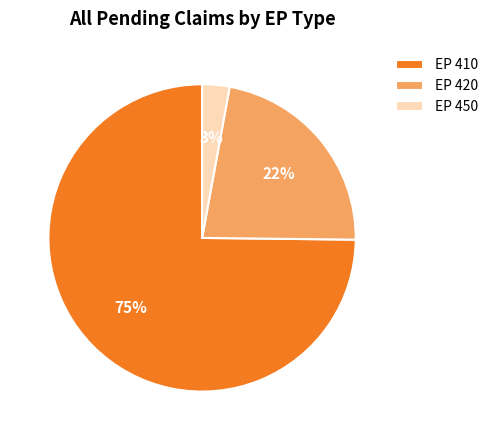

Which has a higher value, EP 450 or EP 420?

EP 420